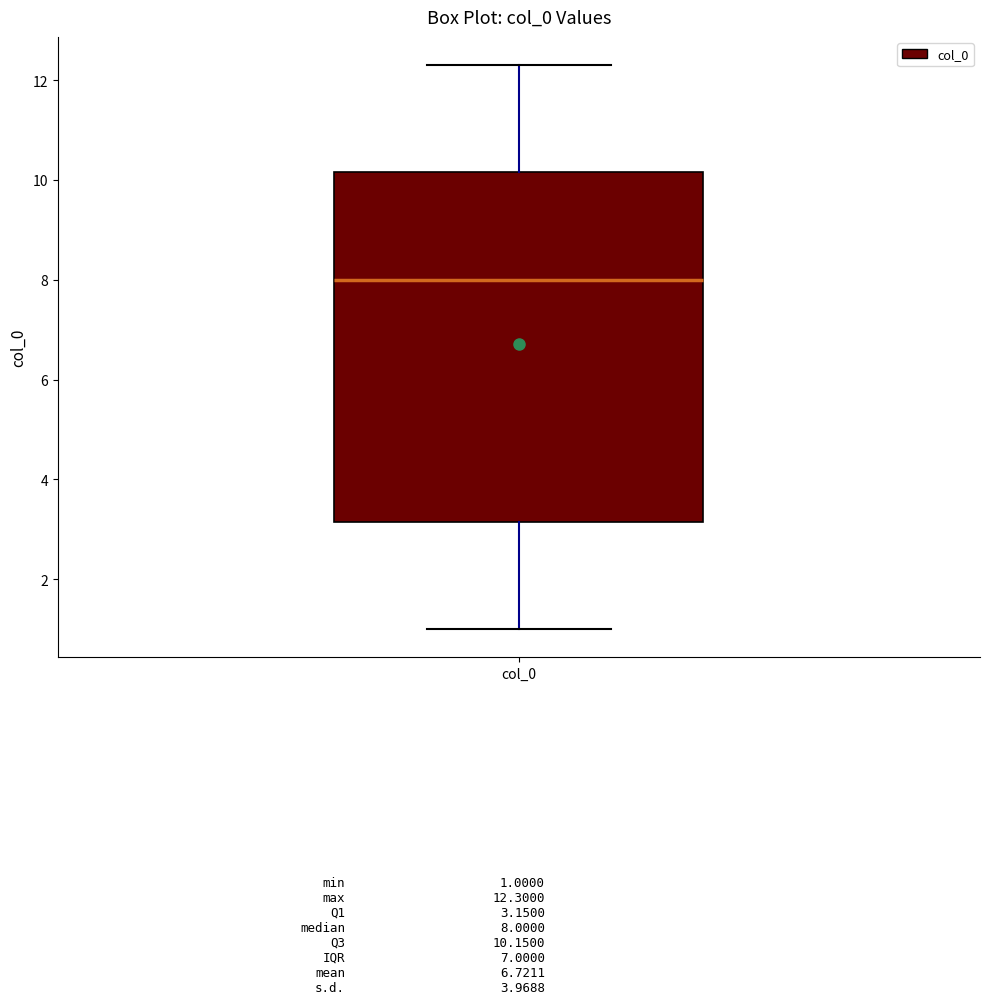

Where is the lower edge of the box for col_0 on the y-axis? The values are not printed on the chart, so give them approximately, as read against the axis.

3.2